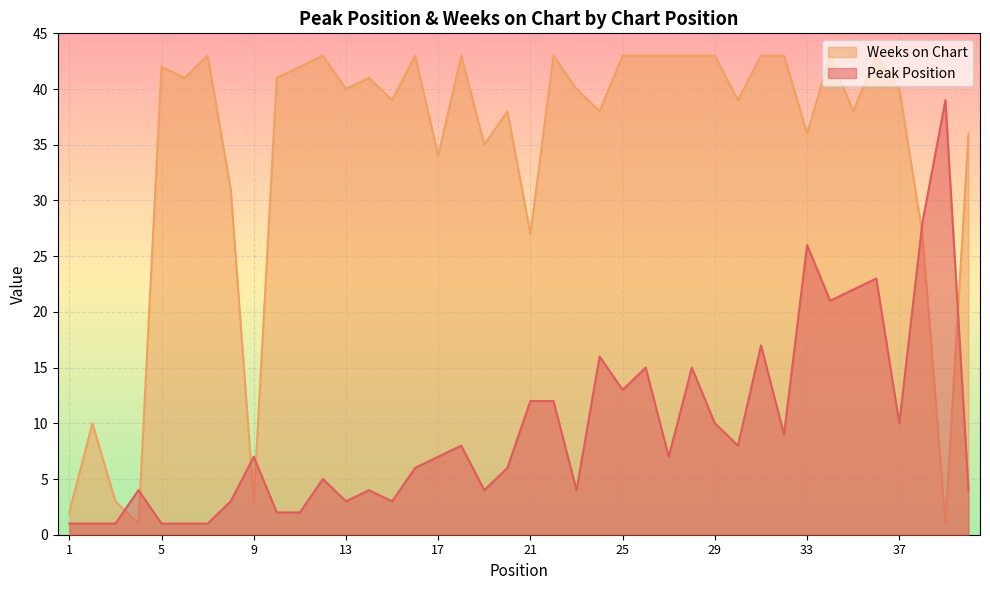

After their last crossing, which series has the higher values: Peak Position or Weeks on Chart?

Weeks on Chart